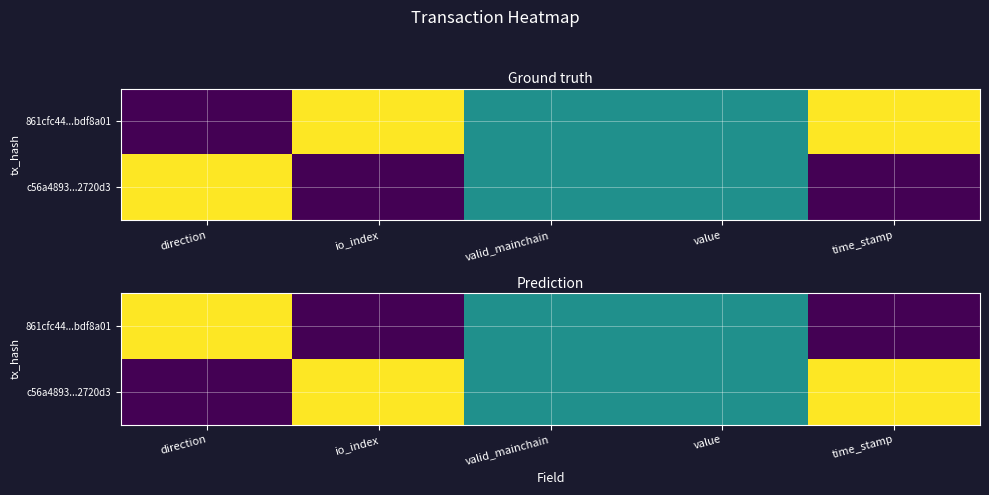

How many series are shown in this chart?

2